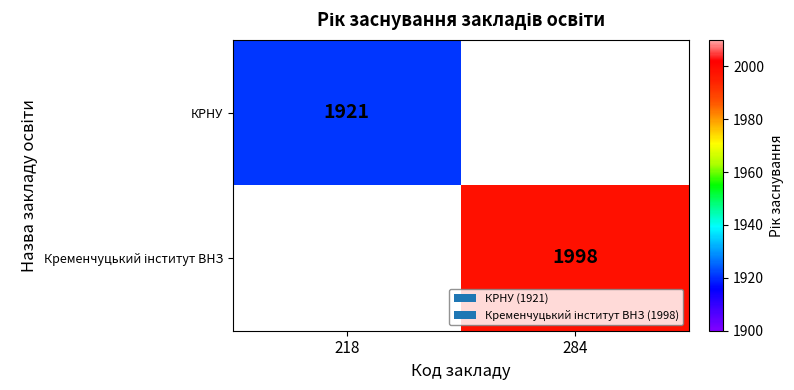

True or false: КРНУ has a value of 1921 at 218.

True